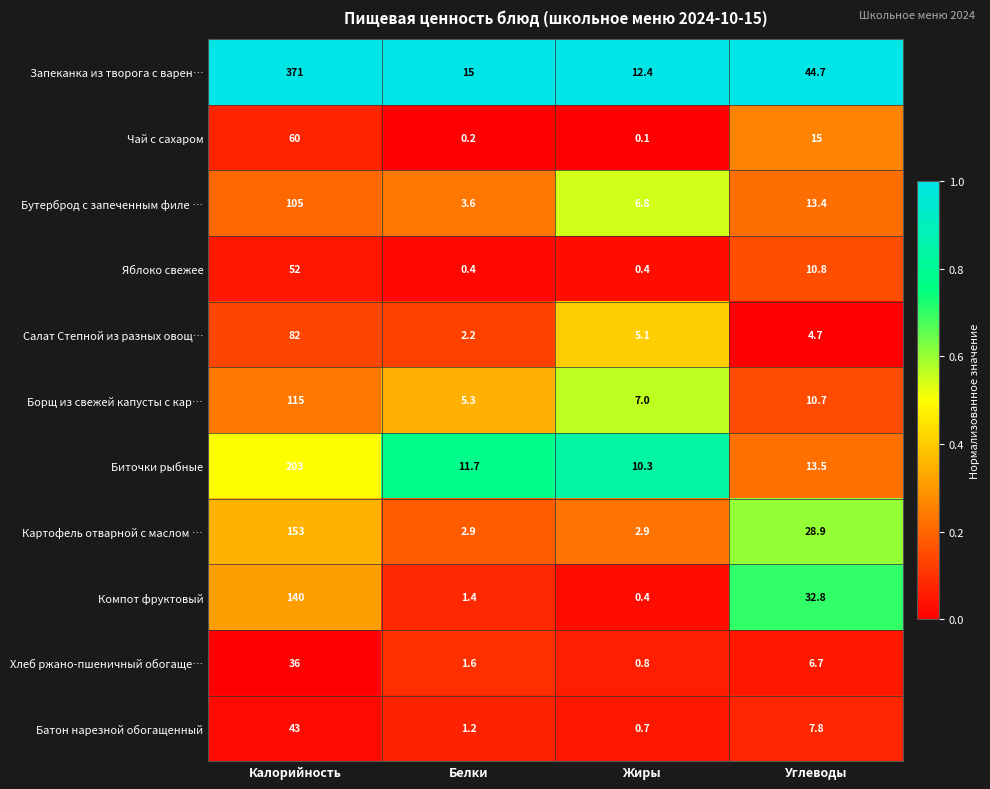

What is the difference between the maximum and minimum values in the Запеканка из творога с варен… series?

358.6